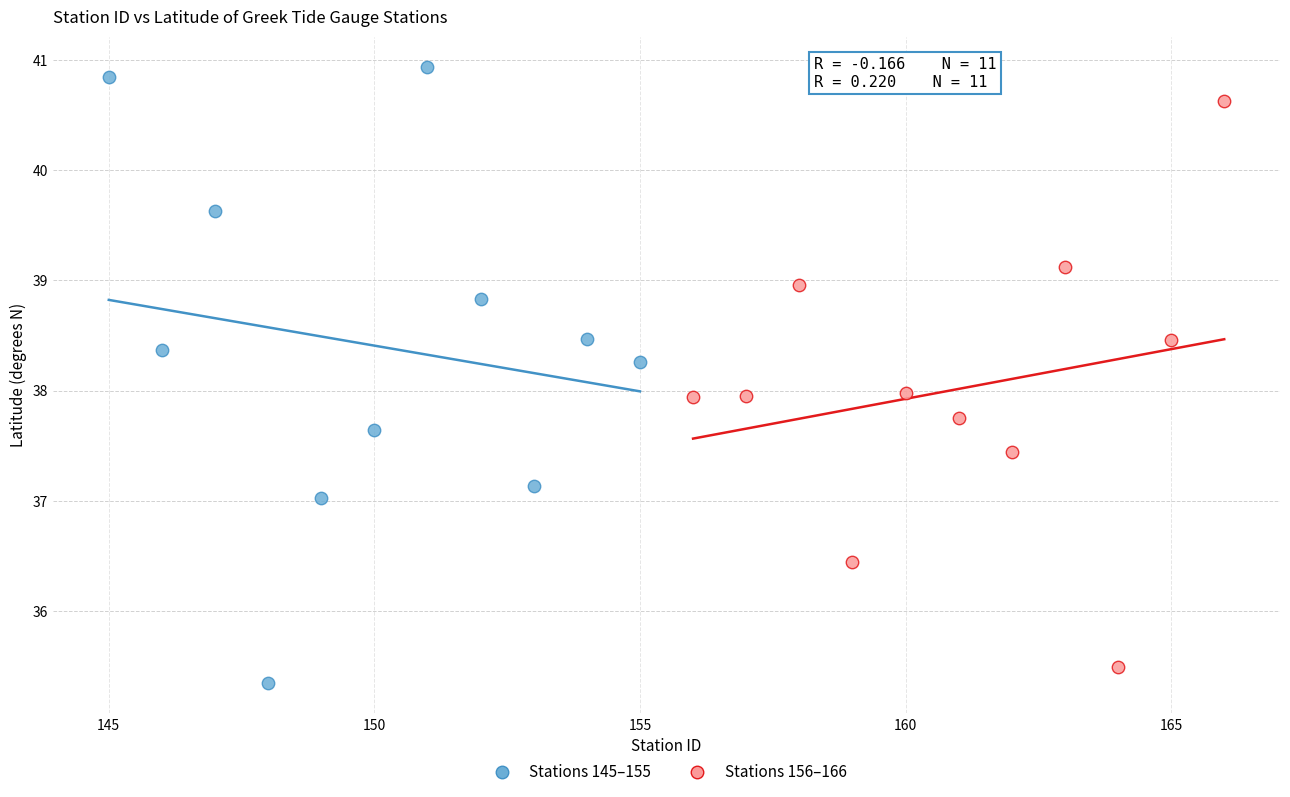

Which series has the widest spread of Y values?

Stations 145–155